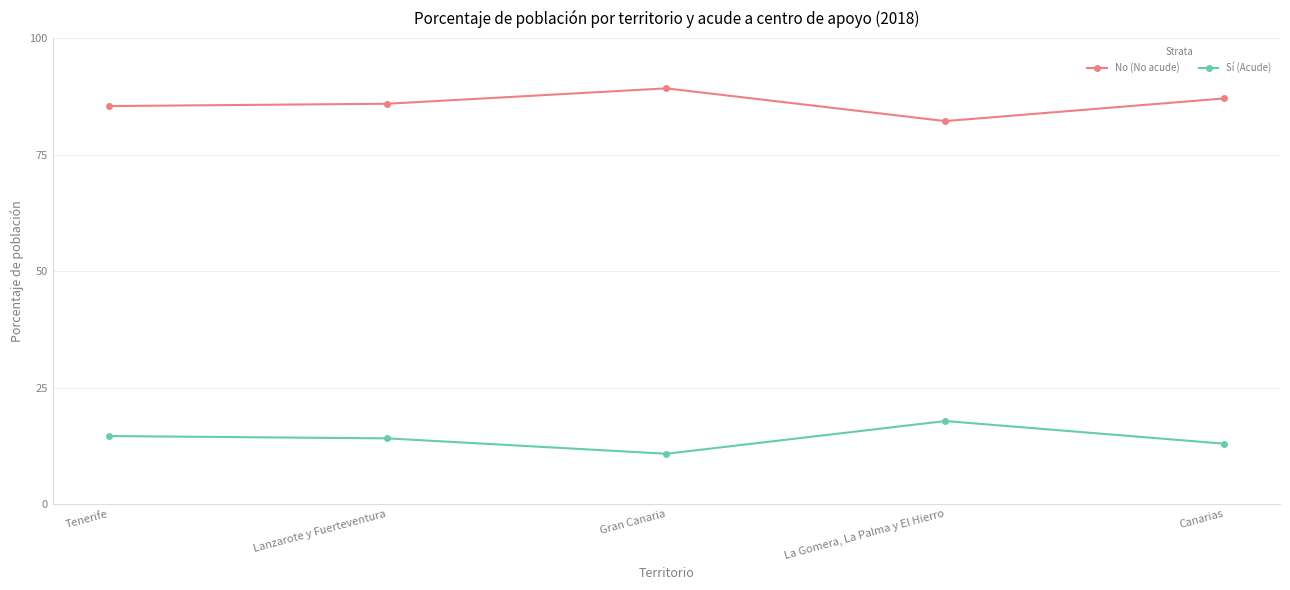

What is the difference between the maximum and minimum values in the No (No acude) series?

7.0